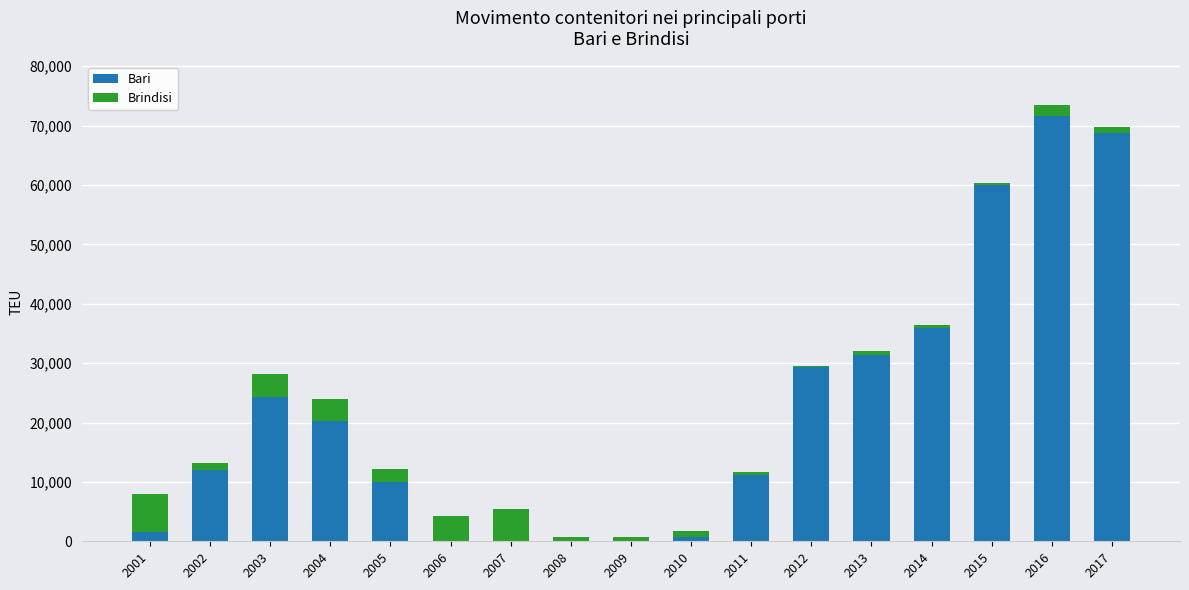

What is the highest value of the Bari series?

71593